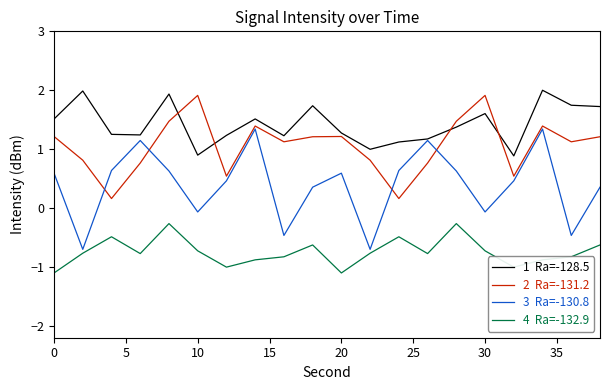

What is the maximum value shown in the chart?

2.0